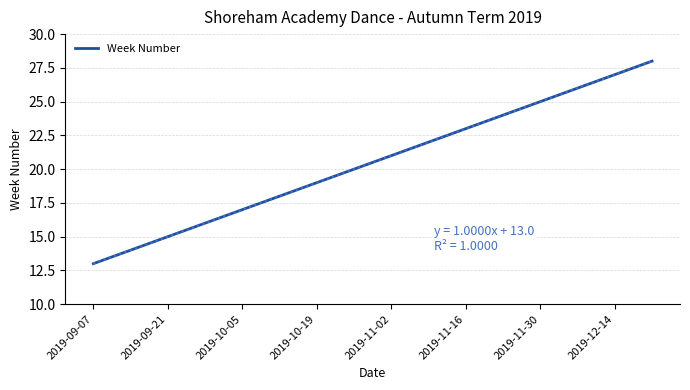

What is the maximum value shown in the chart?

28